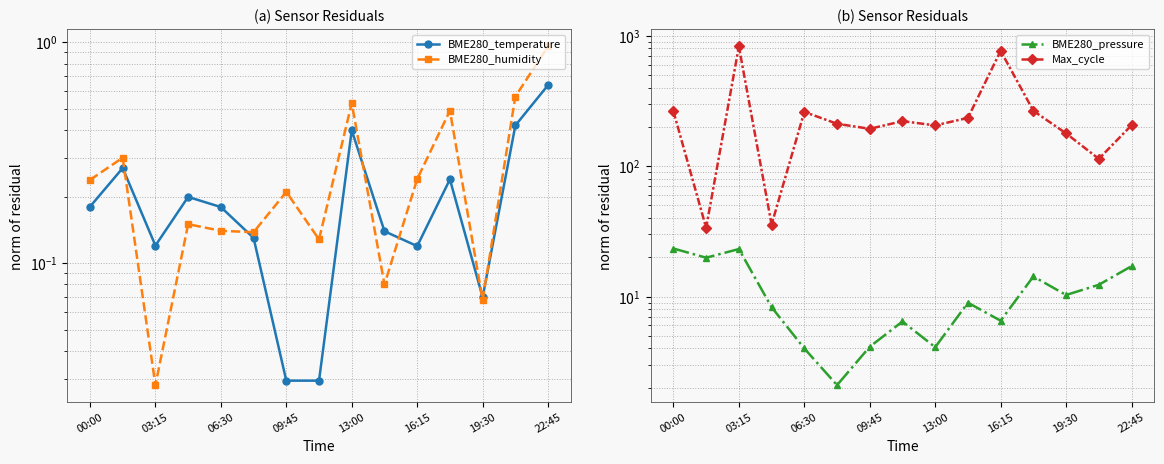

How many lines are shown in the chart?

4